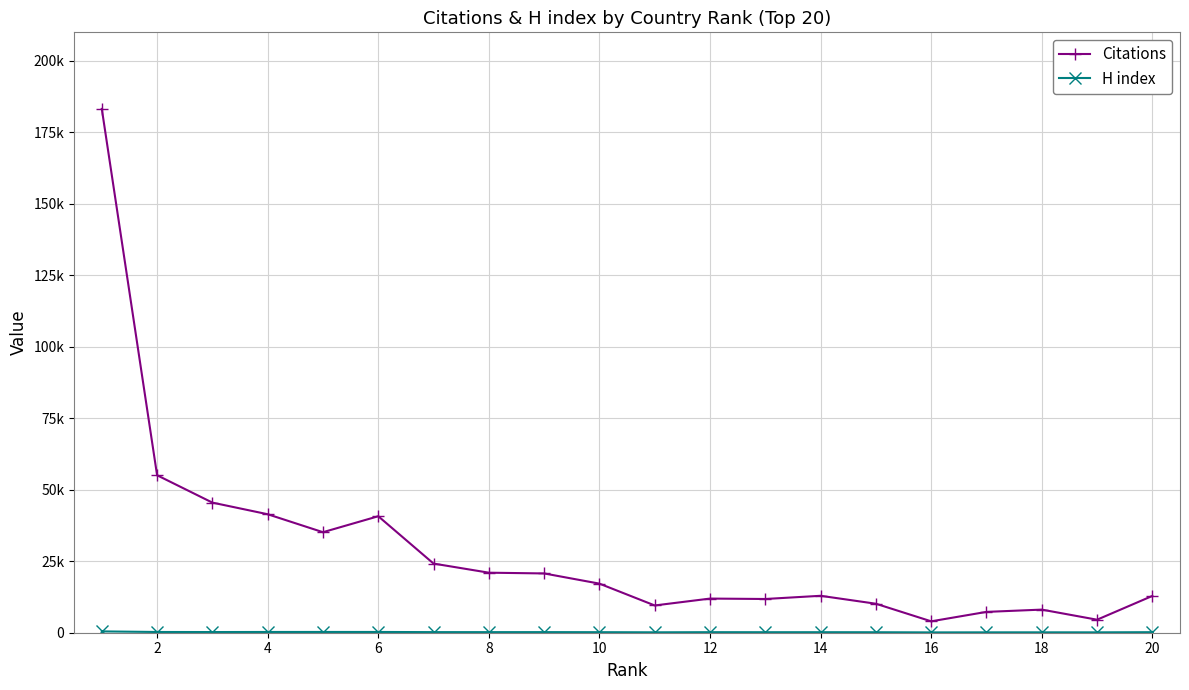

Does the chart display data point markers on the line(s)?

Yes